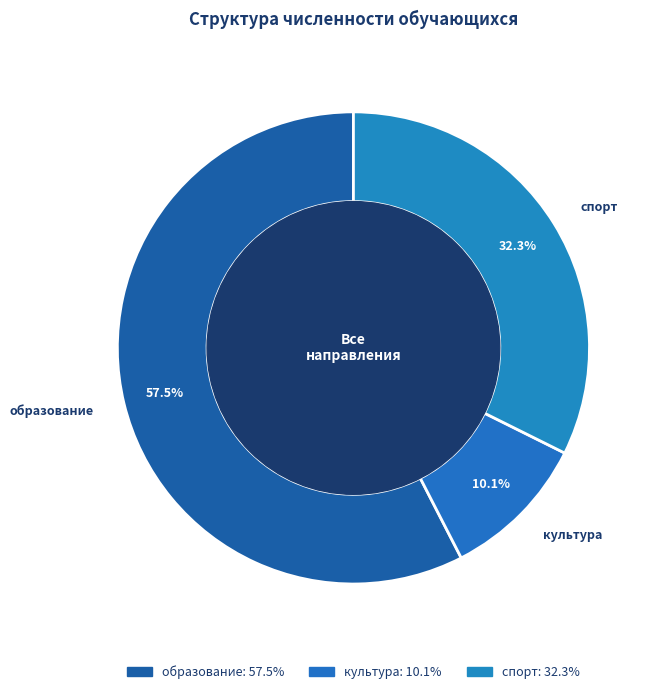

True or false: культура accounts for 10% of the total.

True